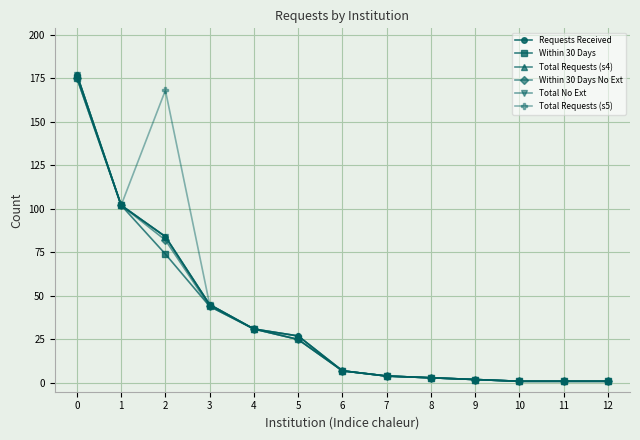

Is this an area chart (filled region under the line)?

No